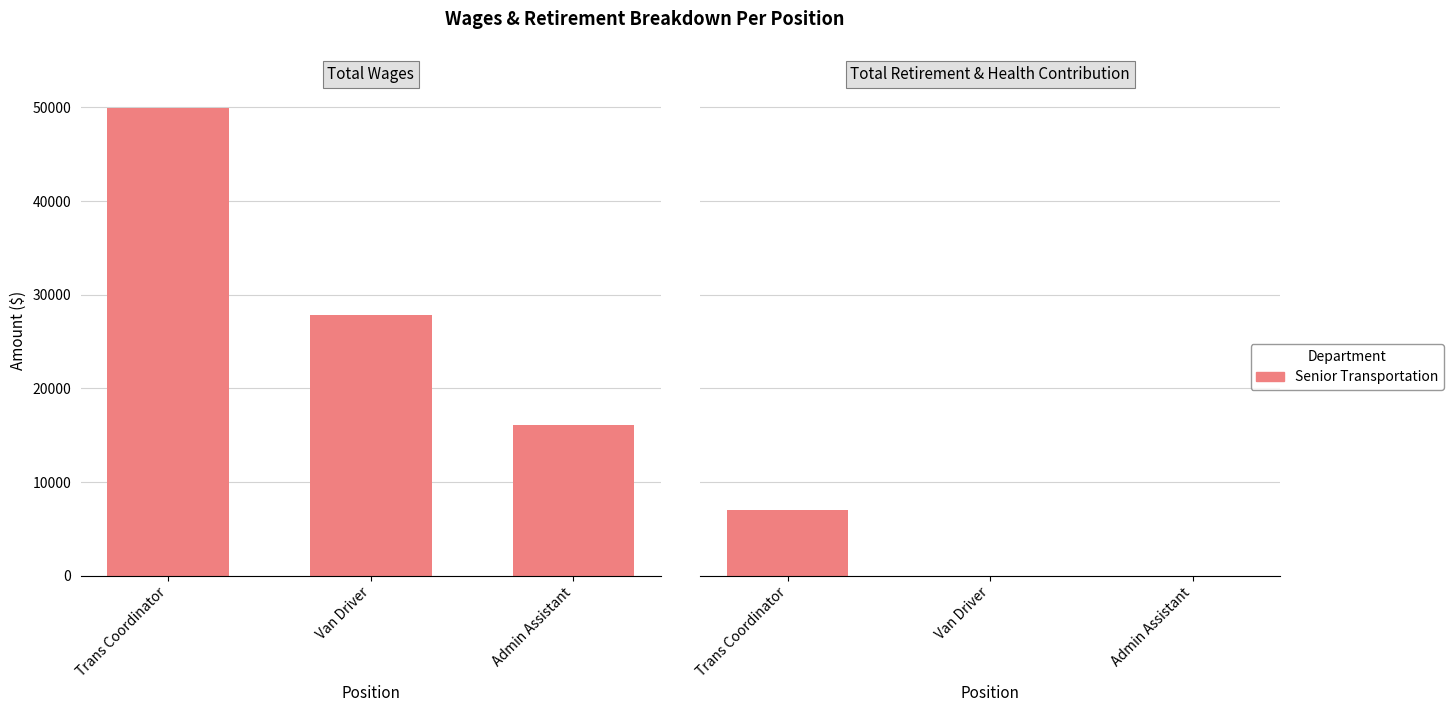

What is the difference between the highest and lowest values at Admin Assistant?

16135